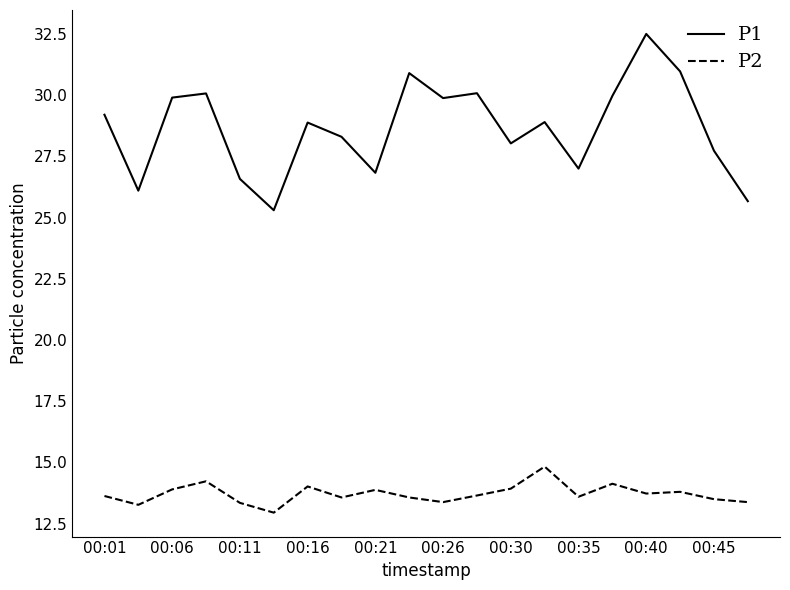

What is the highest value of the P1 series?

32.5